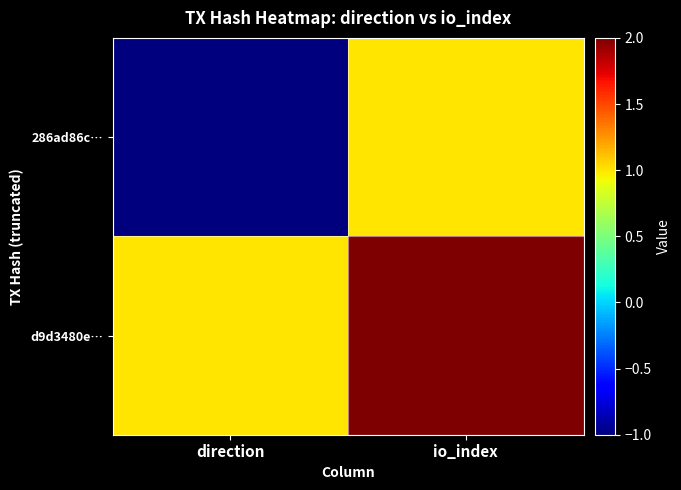

List the series in order of their peak value, highest first.

d9d3480e…, 286ad86c…